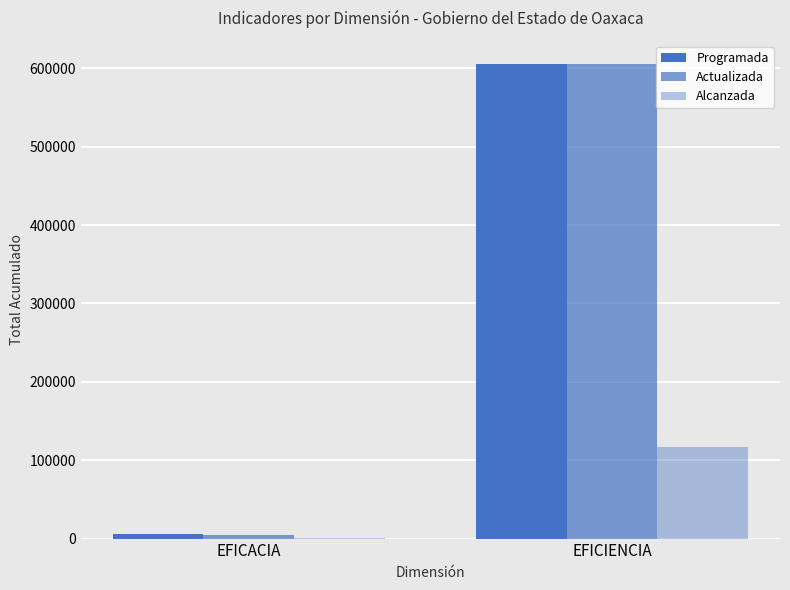

List the series in order of their peak value, highest first.

Programada, Actualizada, Alcanzada